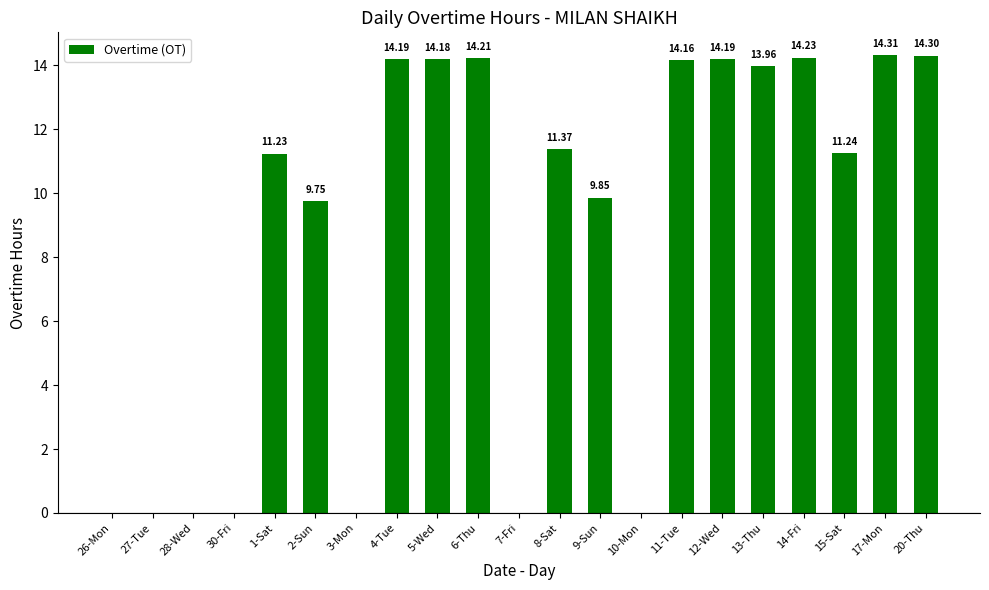

What is the sum of all values?

181.2